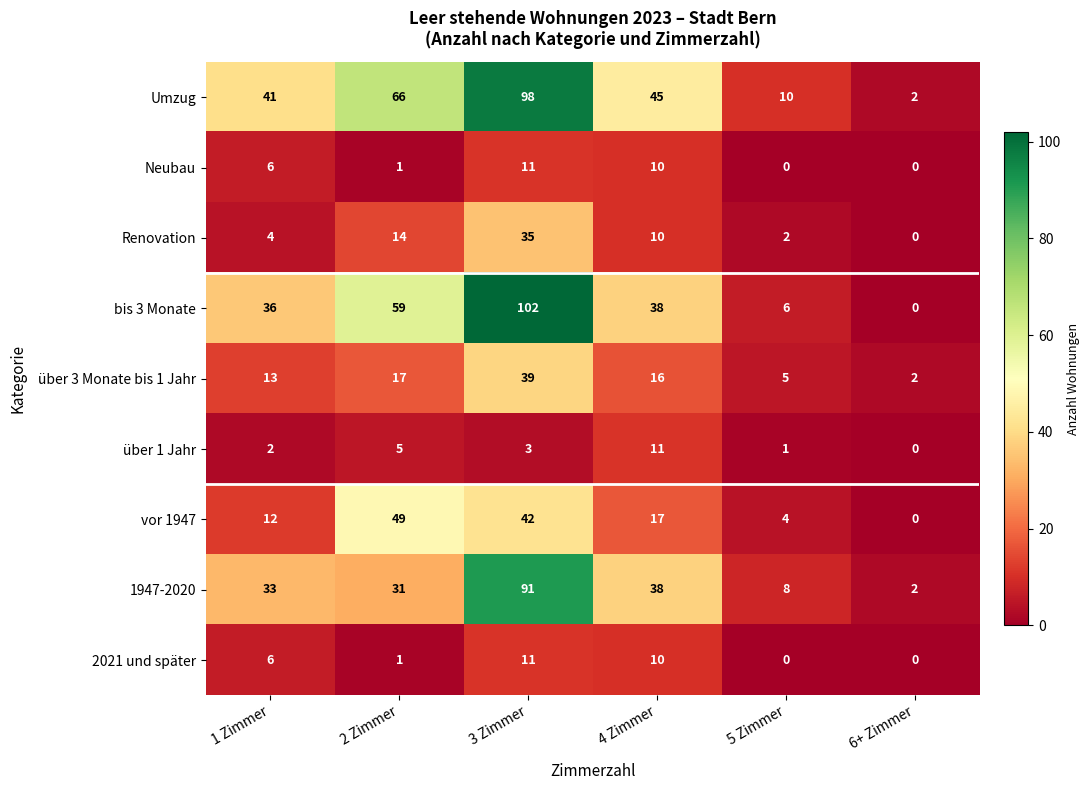

At which label does Umzug first exceed 45?

2 Zimmer